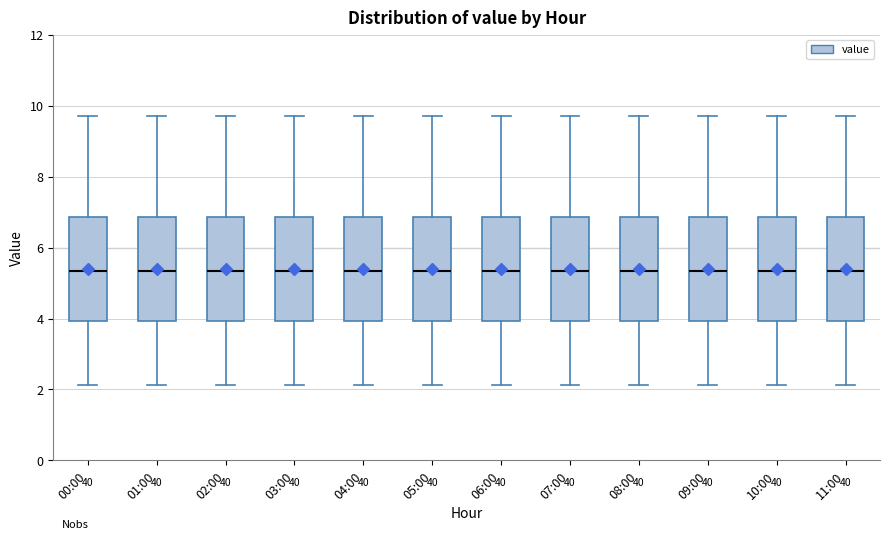

Reading left to right, read every box against the y-axis: the position of its median line, the range the box covers, and the ends of its whiskers. The values are not printed on the chart, so give them approximately, as read against the axis.

00:00: median 5.4, box 4.0 to 6.8, whiskers 2.2 to 9.8
01:00: median 5.4, box 4.0 to 6.8, whiskers 2.2 to 9.8
02:00: median 5.4, box 4.0 to 6.8, whiskers 2.2 to 9.8
03:00: median 5.4, box 4.0 to 6.8, whiskers 2.2 to 9.8
04:00: median 5.4, box 4.0 to 6.8, whiskers 2.2 to 9.8
05:00: median 5.4, box 4.0 to 6.8, whiskers 2.2 to 9.8
06:00: median 5.4, box 4.0 to 6.8, whiskers 2.2 to 9.8
07:00: median 5.4, box 4.0 to 6.8, whiskers 2.2 to 9.8
08:00: median 5.4, box 4.0 to 6.8, whiskers 2.2 to 9.8
09:00: median 5.4, box 4.0 to 6.8, whiskers 2.2 to 9.8
10:00: median 5.4, box 4.0 to 6.8, whiskers 2.2 to 9.8
11:00: median 5.4, box 4.0 to 6.8, whiskers 2.2 to 9.8